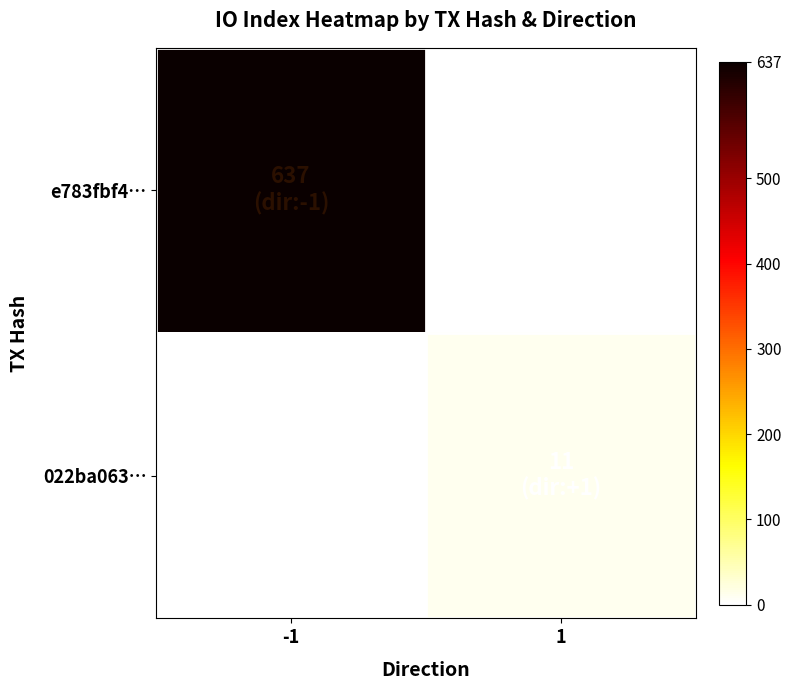

At how many categories does at least one series exceed 533?

1